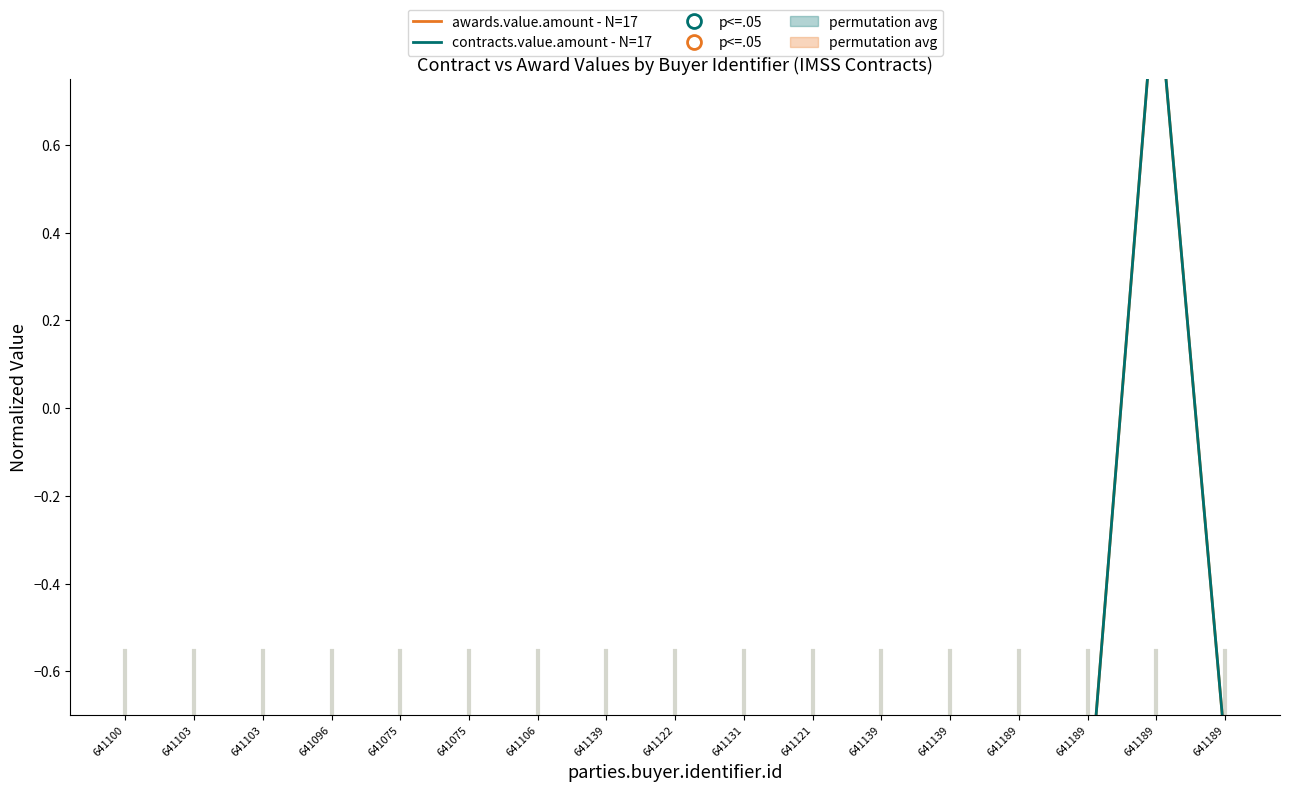

Is this an area chart (filled region under the line)?

No